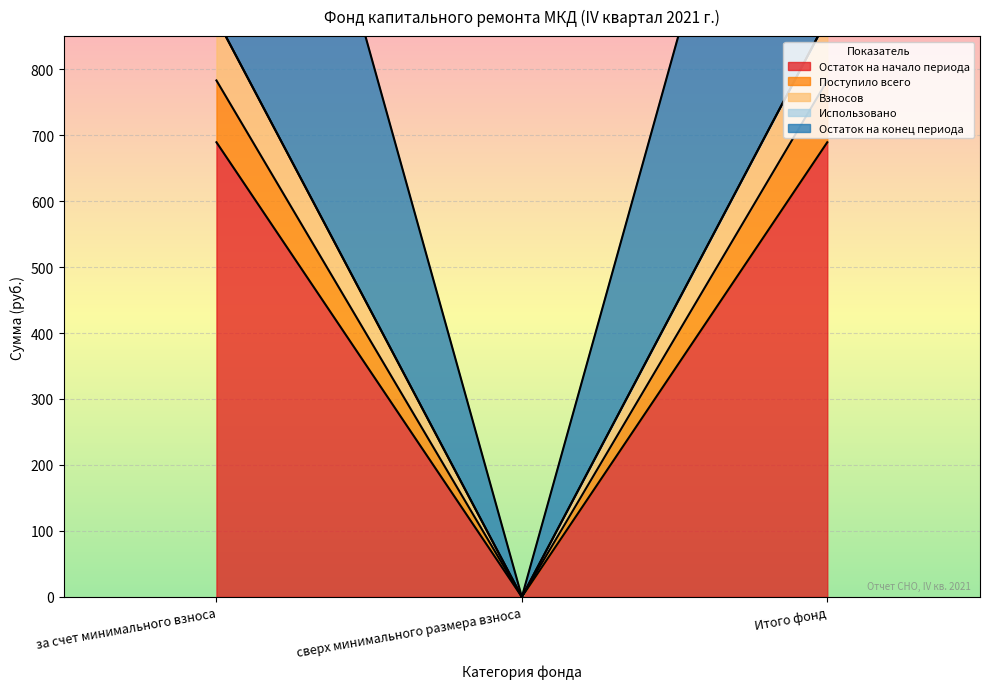

Is it true that Остаток на начало периода equals 689.1 at за счет минимального взноса?

True